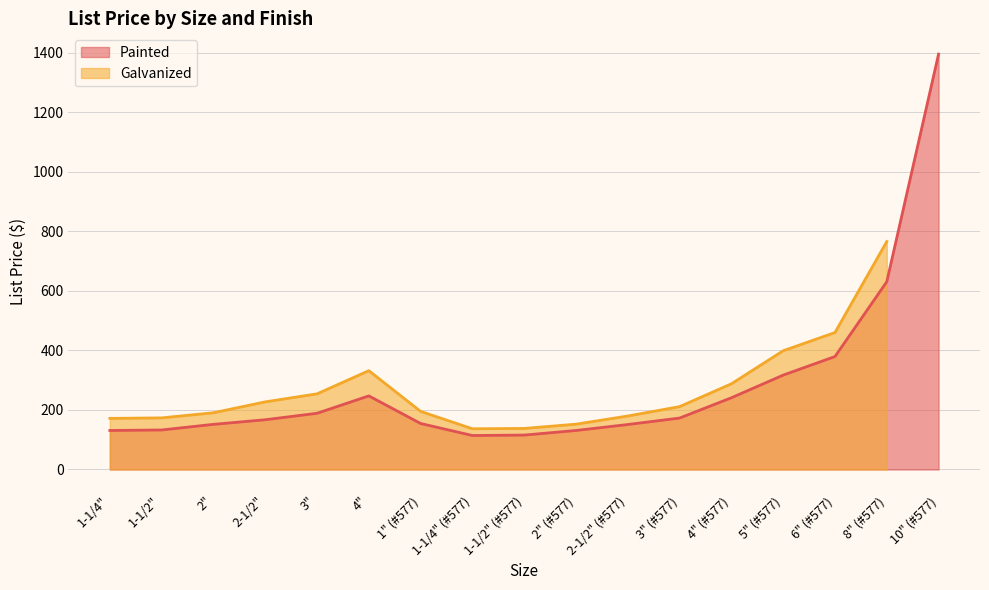

The value at 2" is 151.7. True or false?

True